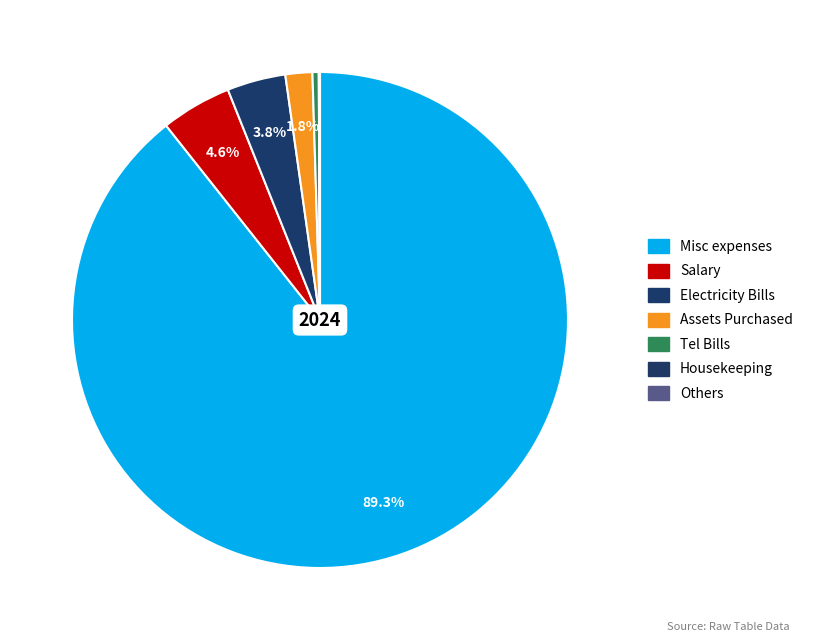

What is the largest slice in the pie chart?

Misc expenses